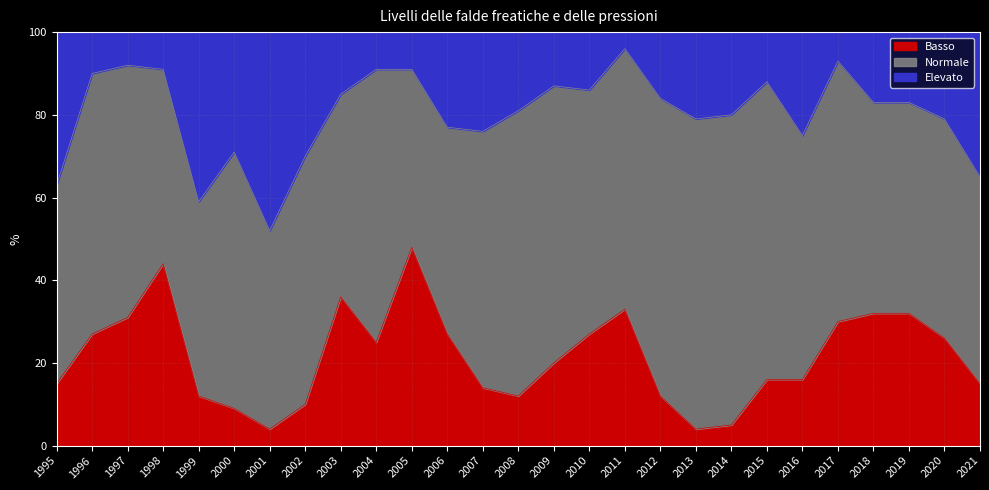

True or false: Basso has a value of 48 at 2019.

False